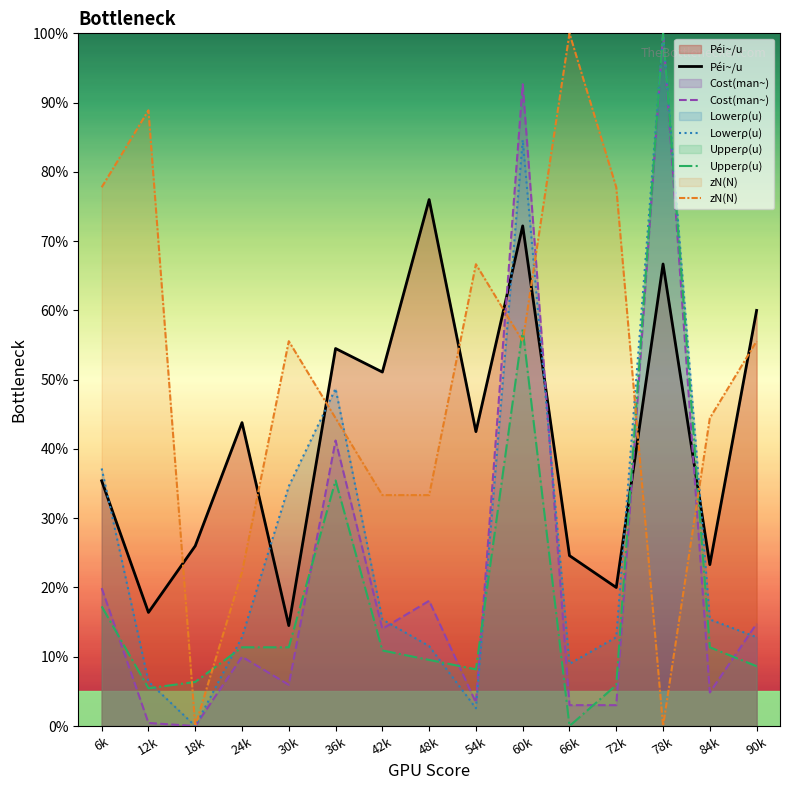

What position from the left is 90k?

15